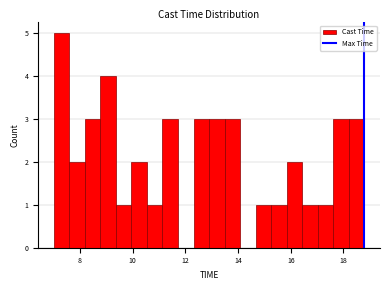

Around what value on the x-axis is the tallest bar? Give the approximate position of its centre, as read against the axis.

7.2